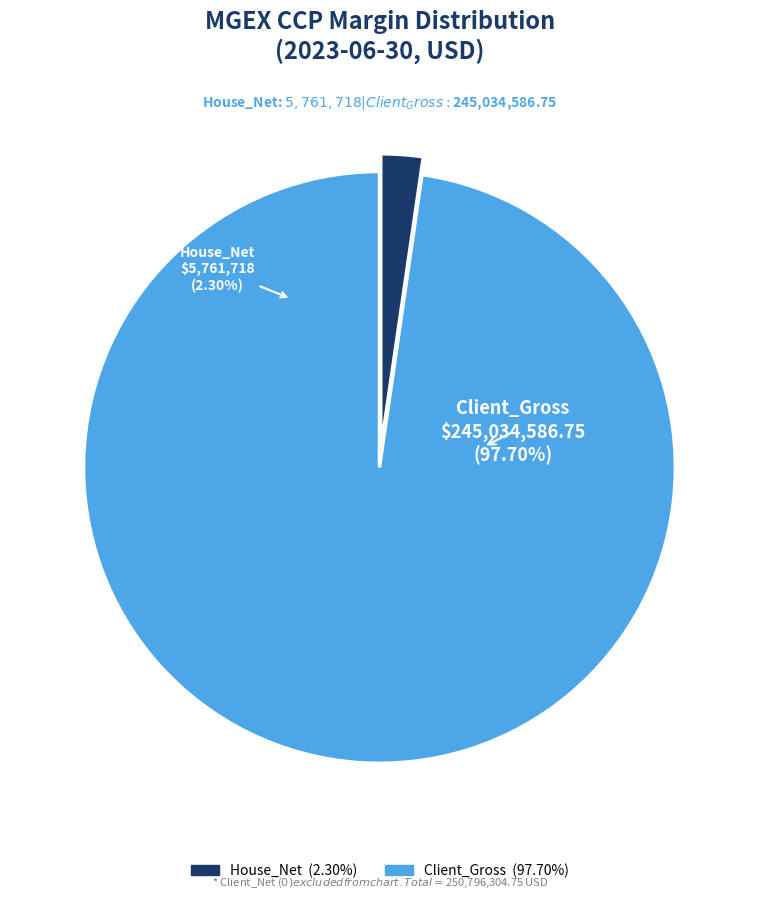

True or false: Client_Gross accounts for 99% of the total.

False